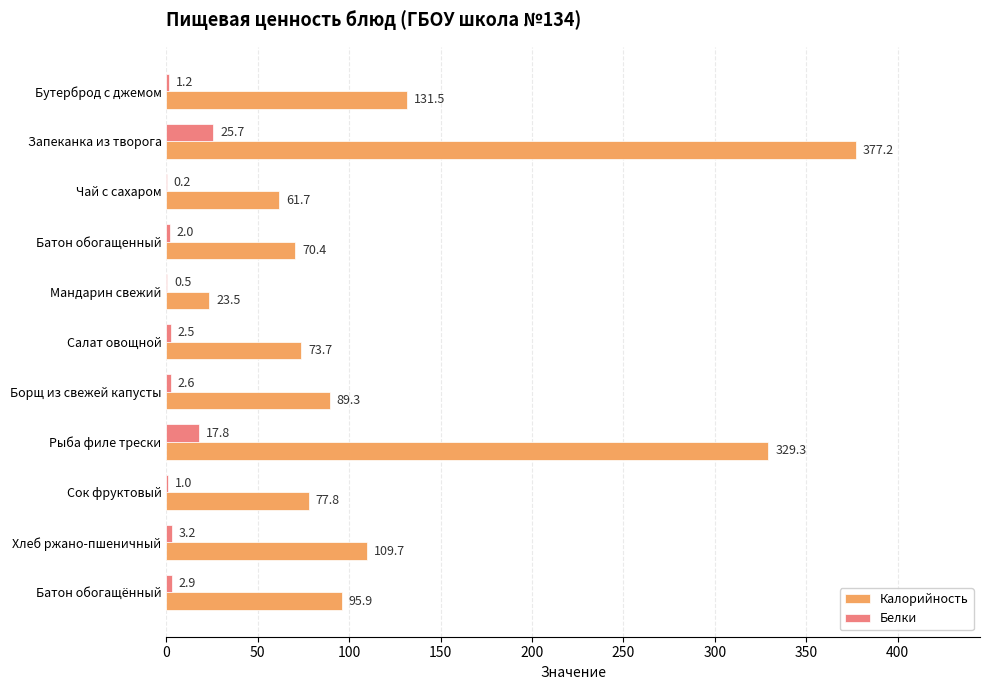

The Белки series shows 2.9 at Батон обогащённый. True or false?

True